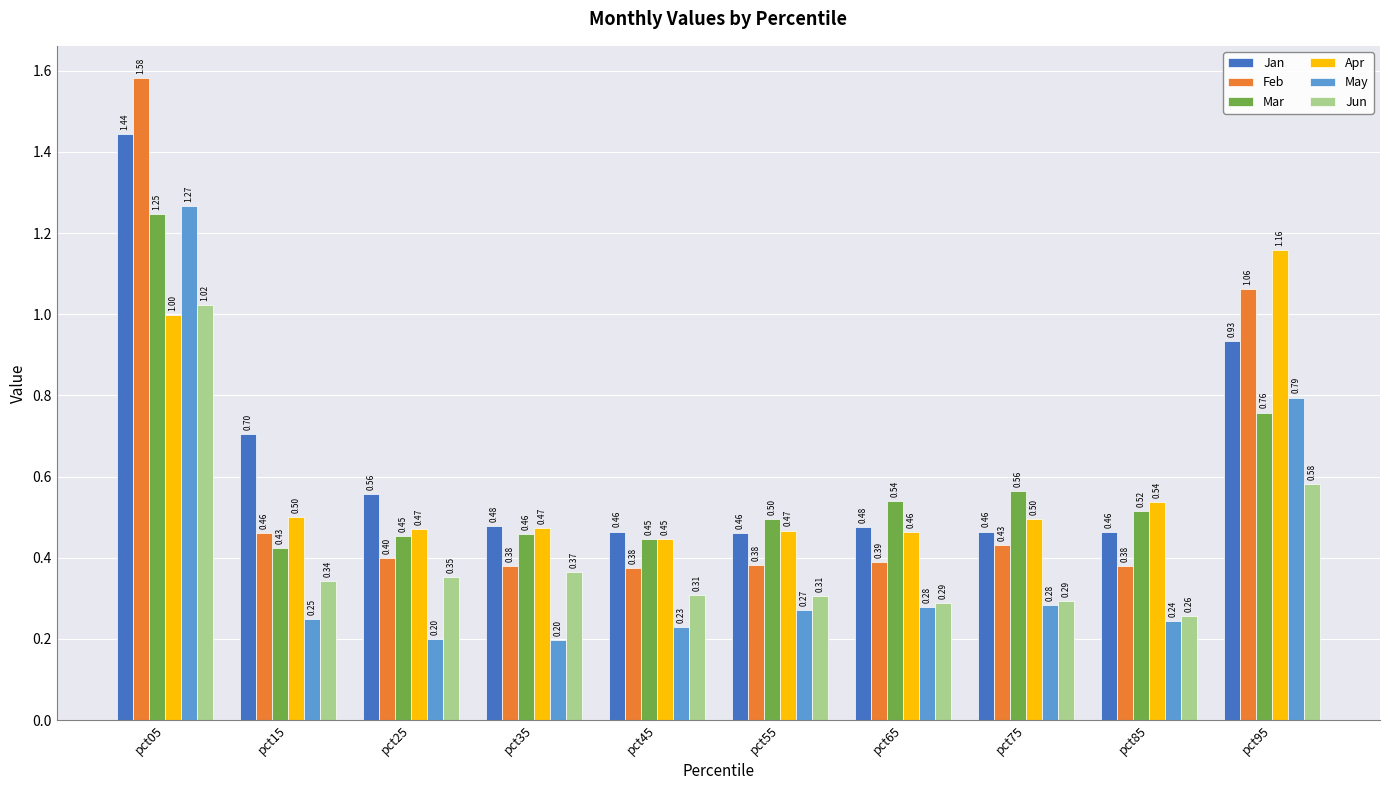

Which category has the lowest value in the Jun series?

pct85